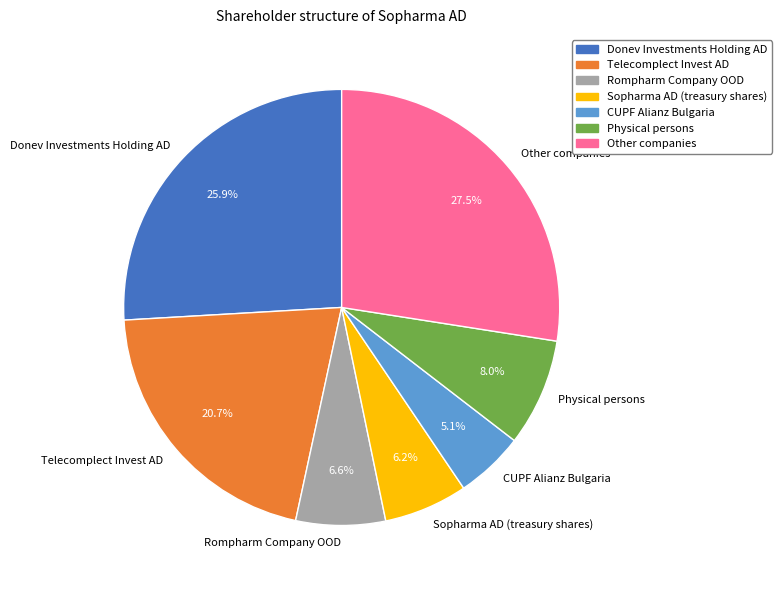

The Physical persons slice represents 8% of the pie. True or false?

True